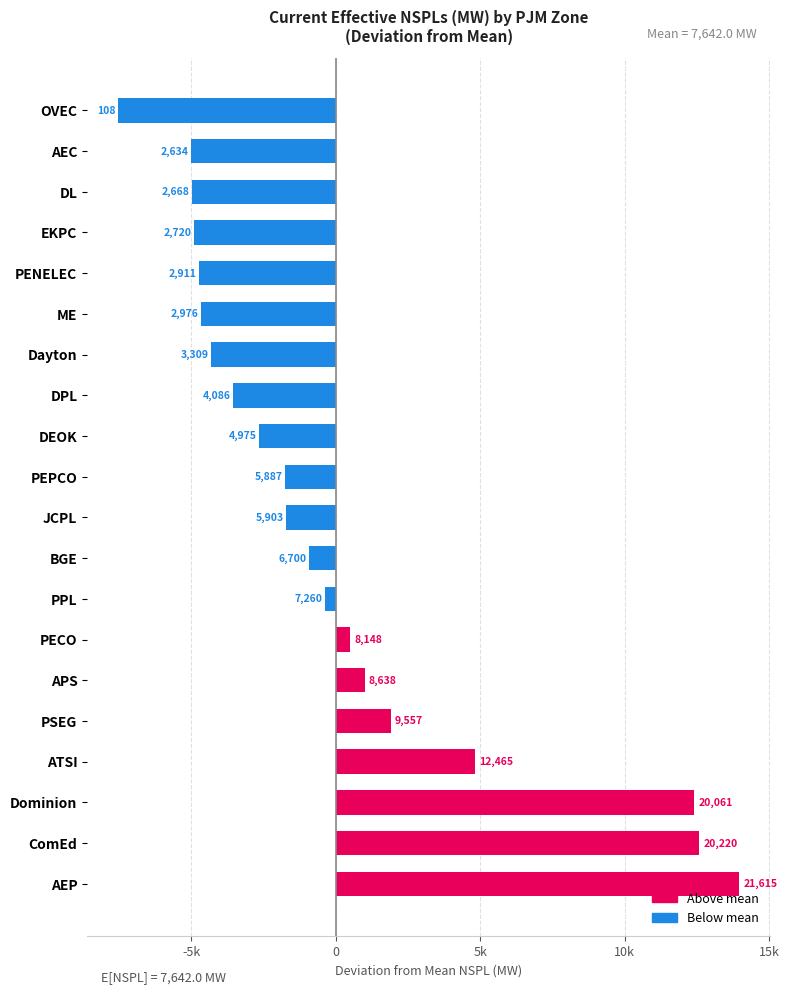

Are the bars horizontal?

Yes